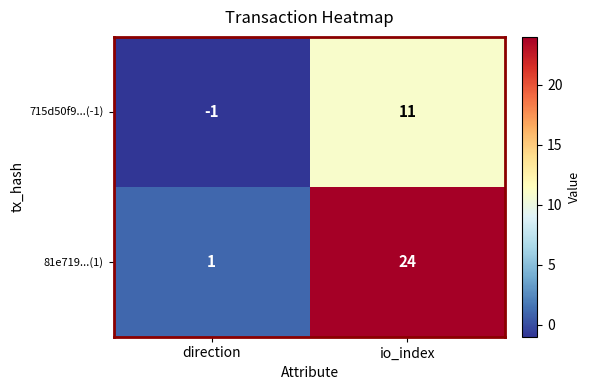

Which label corresponds to the smallest value in the chart?

direction